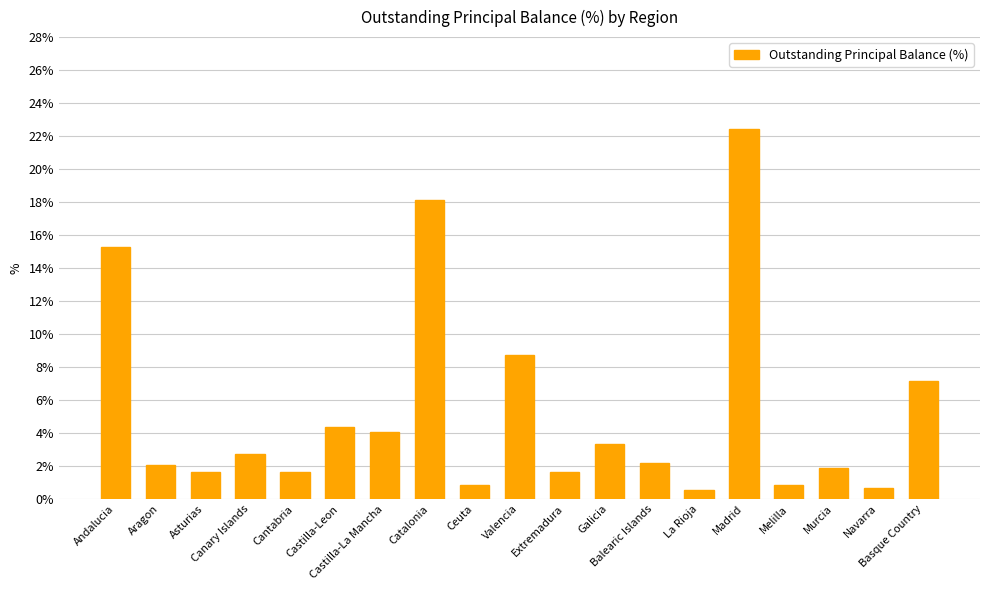

What is the approximate value at Extremadura?

1.6